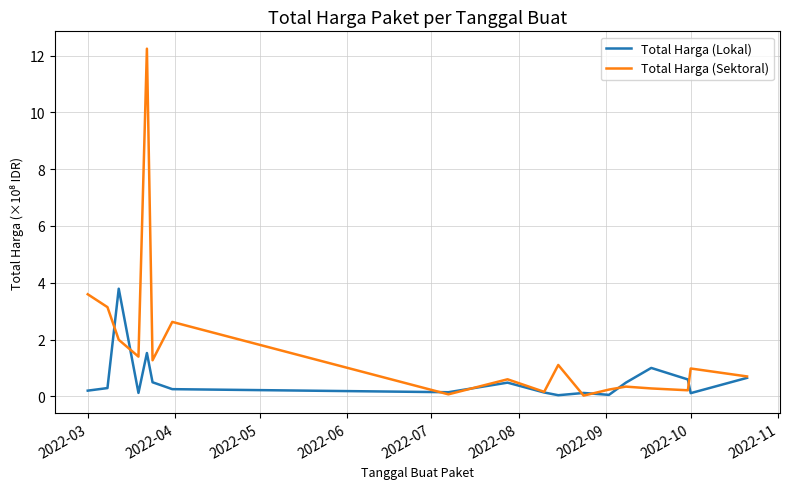

What is the maximum value for Total Harga (Lokal)?

3.8